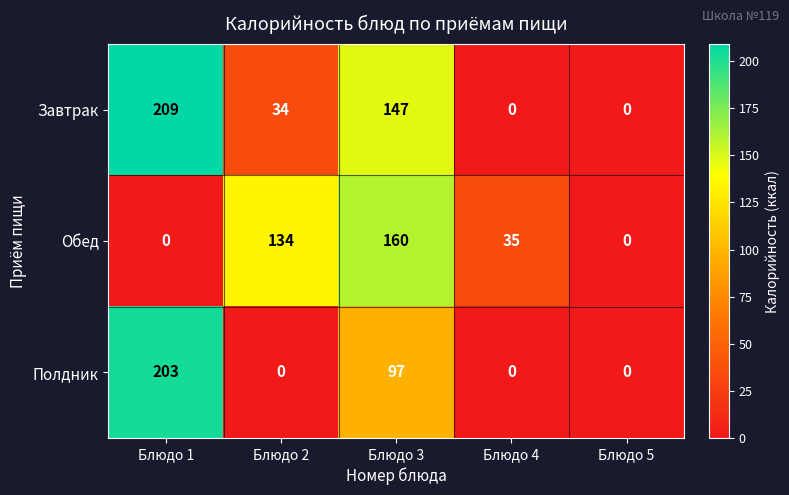

Rank the series by their maximum value, from highest to lowest.

Завтрак, Полдник, Обед